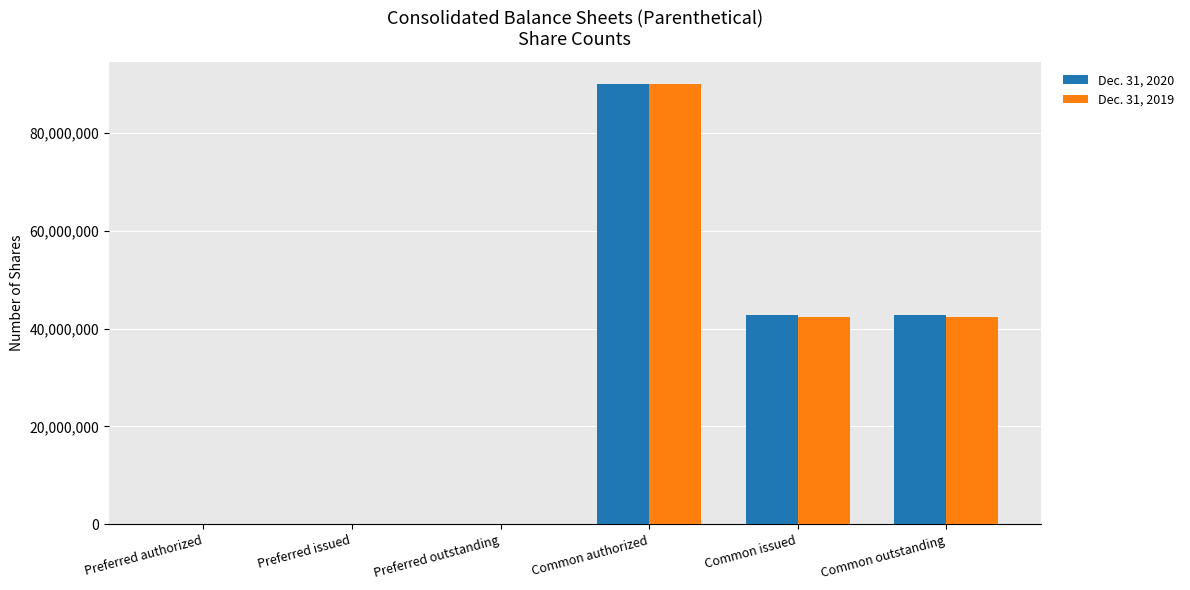

At which label does Dec. 31, 2020 first exceed 42686000?

Common authorized